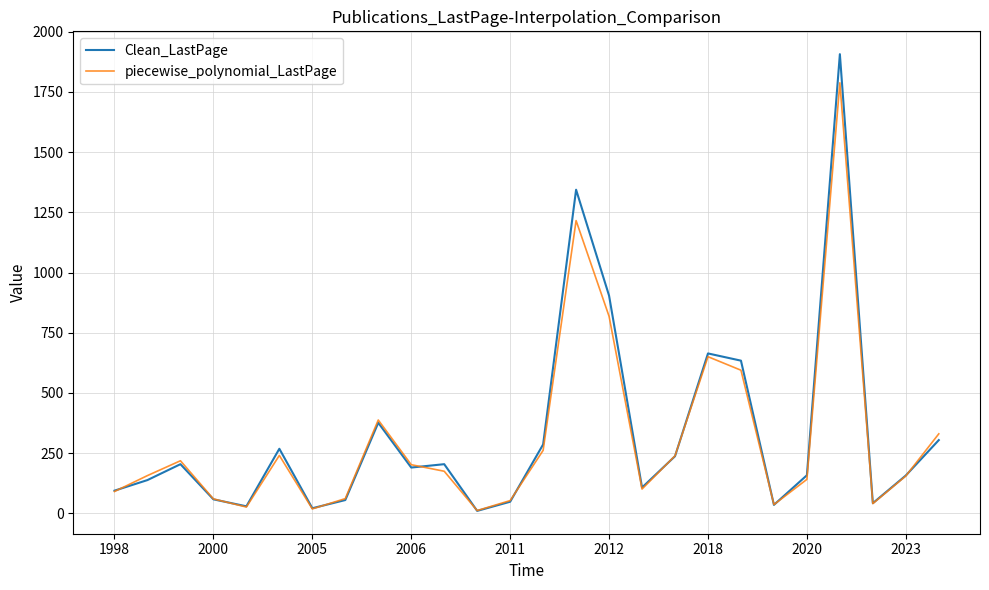

What is the greatest value displayed?

1907.0